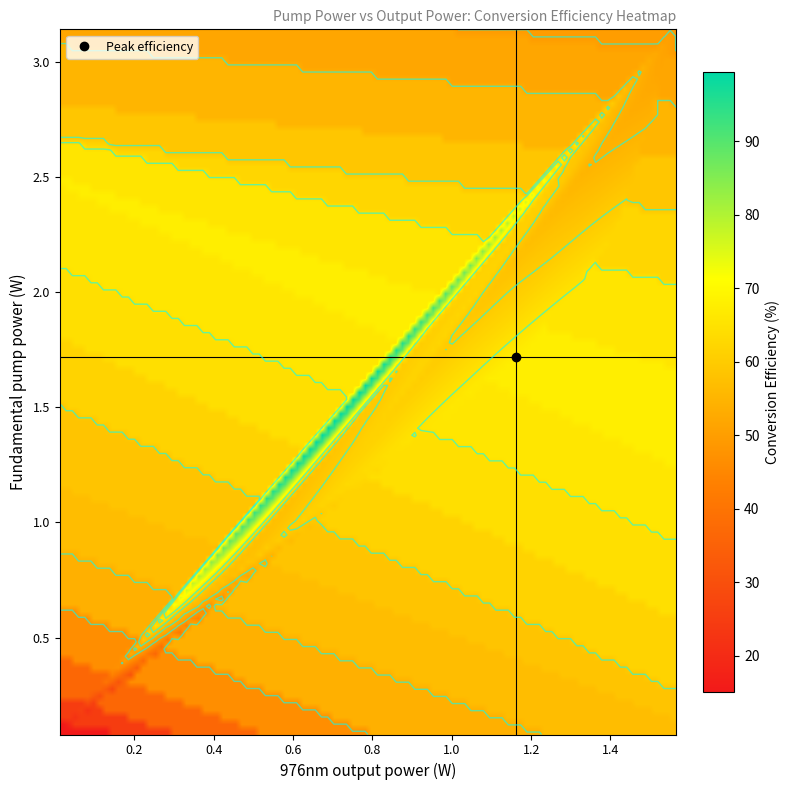

Which series has the largest total across all categories?

efficiency